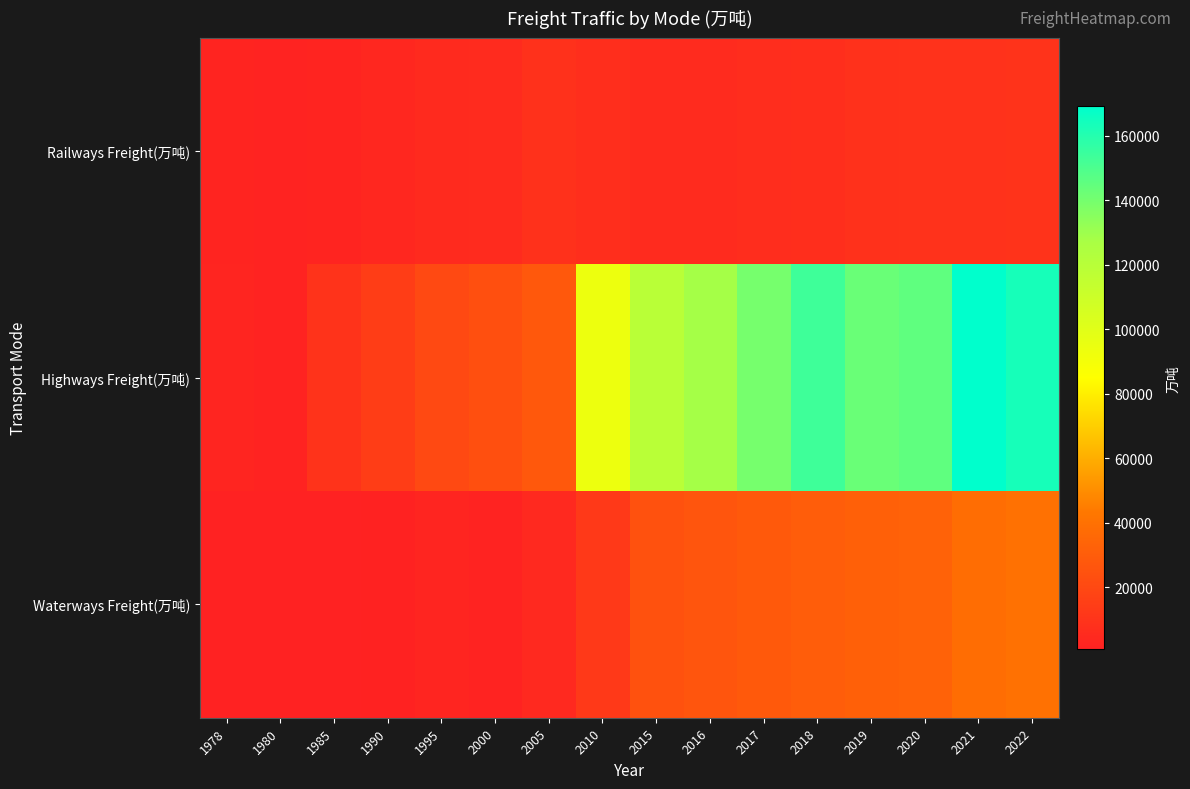

What is the smallest value displayed?

787